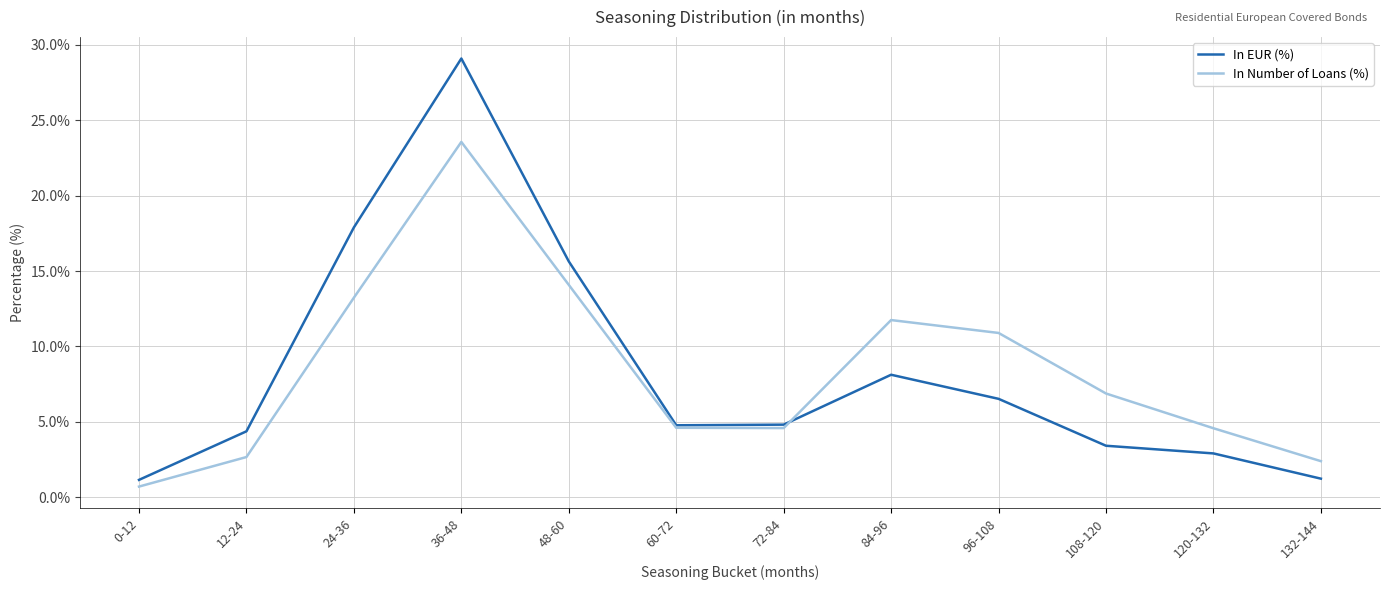

Rank the series at 132-144 from lowest to highest value.

In EUR (%), In Number of Loans (%)